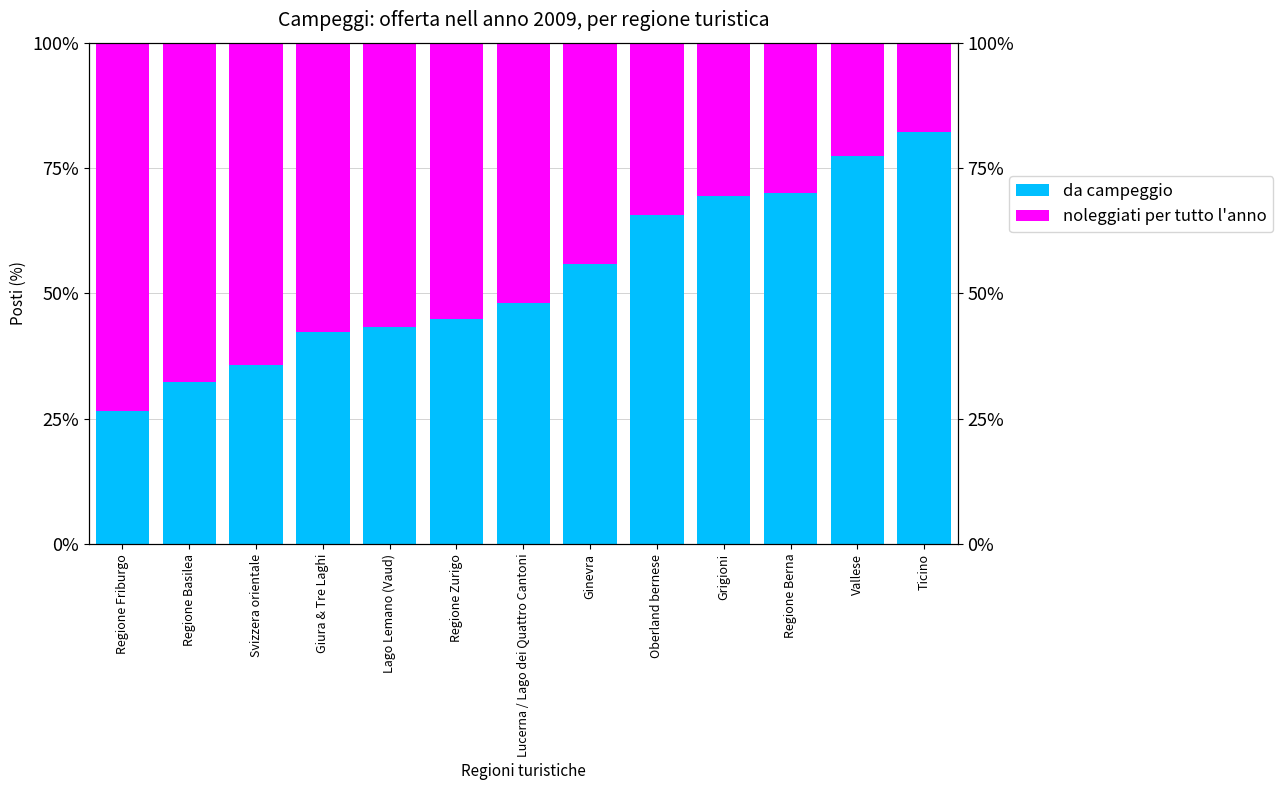

What are all the series names shown in the legend?

da campeggio, noleggiati per tutto l'anno